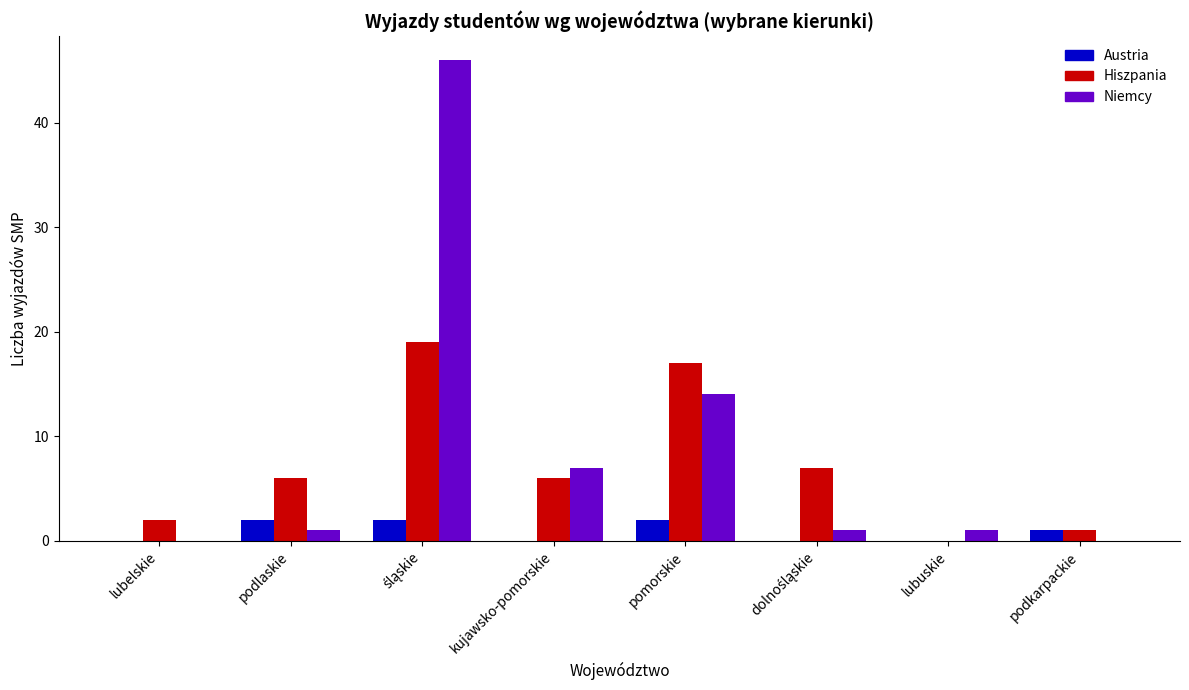

The Niemcy series shows 1 at podlaskie. True or false?

True